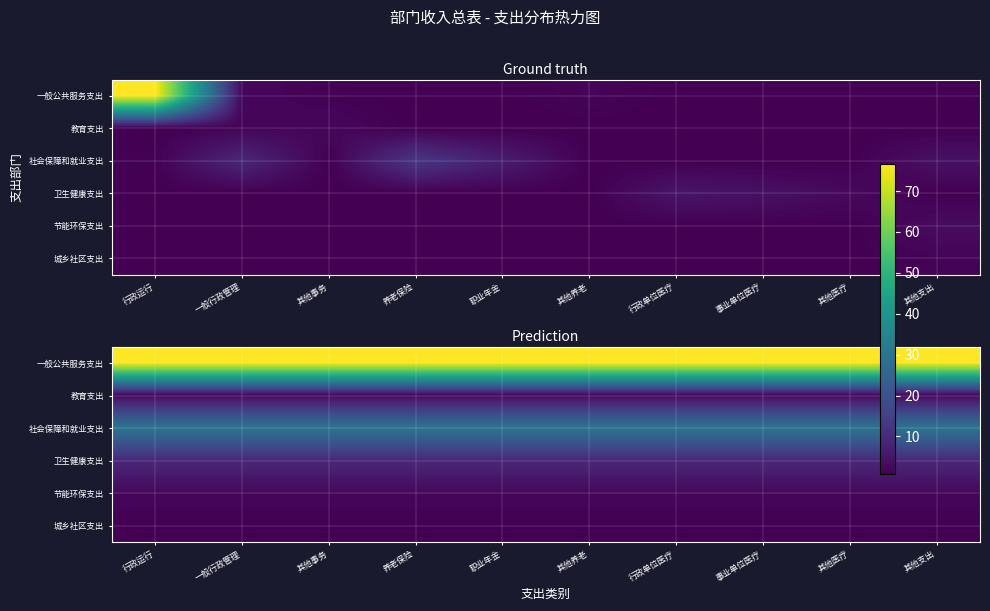

What is the total value across all series at 其他医疗?

121.6